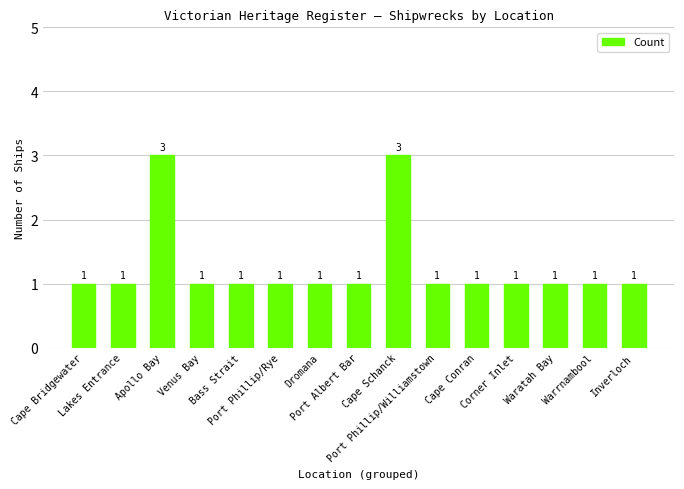

What is the smallest value displayed?

1